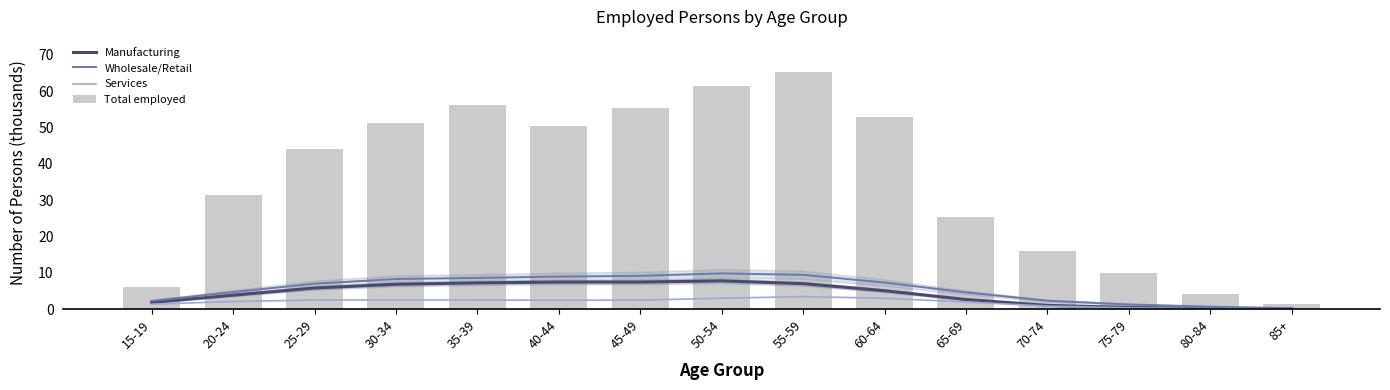

Which series has the widest spread of values?

Total employed